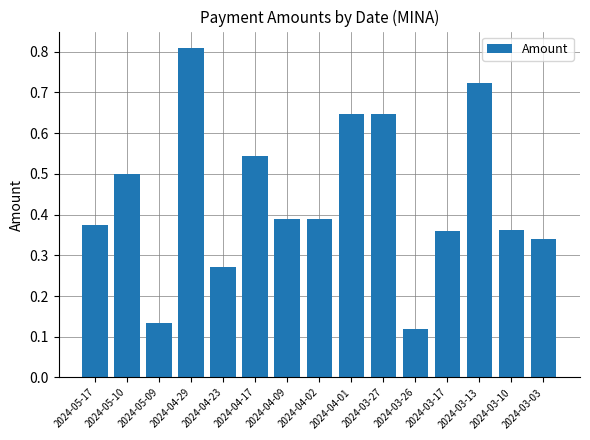

What is the label of the 10th bar from the left?

2024-03-27